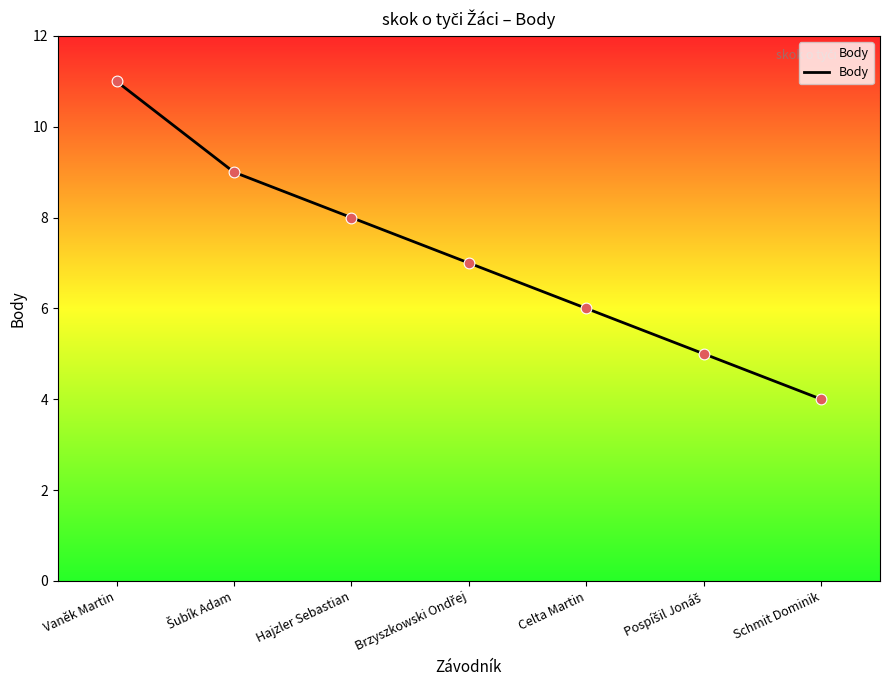

Which has a higher value, Schmit Dominik or Celta Martin?

Celta Martin